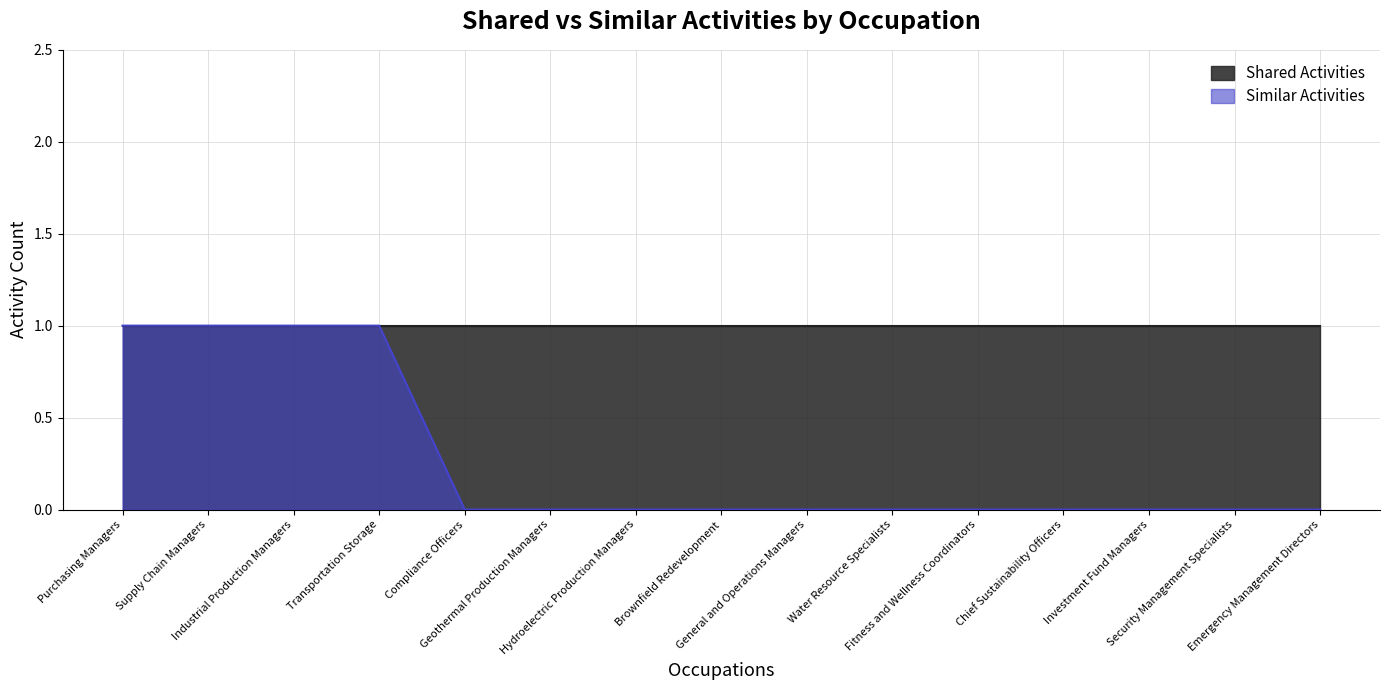

Between Hydroelectric Production Managers and Industrial Production Managers, which is larger?

Industrial Production Managers